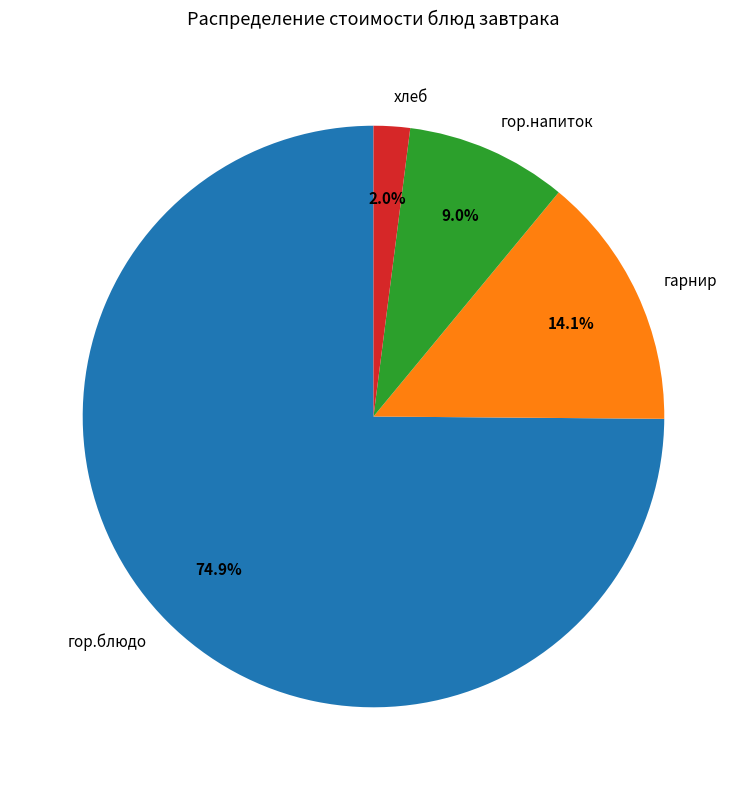

True or false: гор.блюдо accounts for 62% of the total.

False